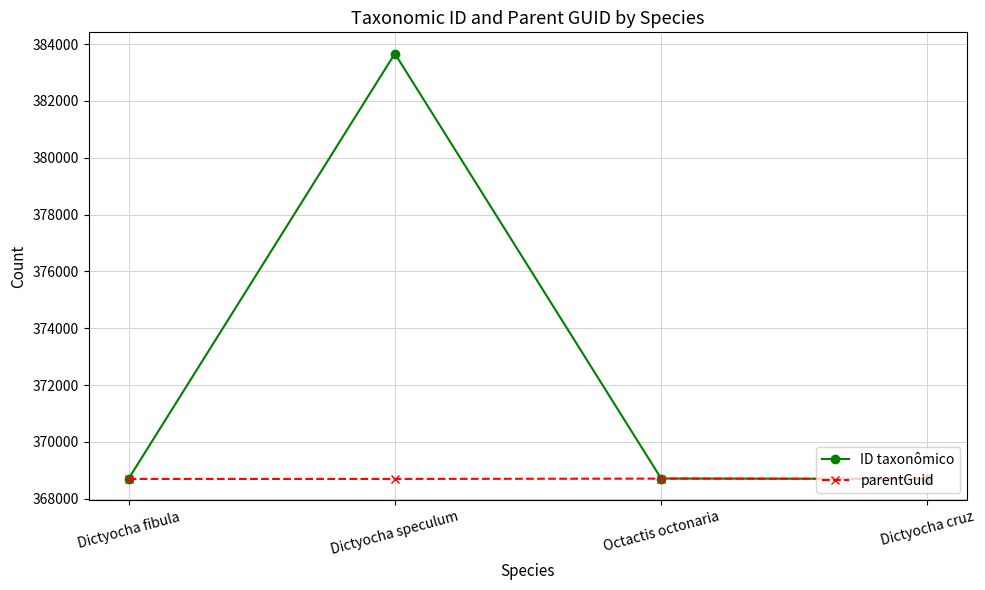

Which series has the widest spread of values?

ID taxonômico